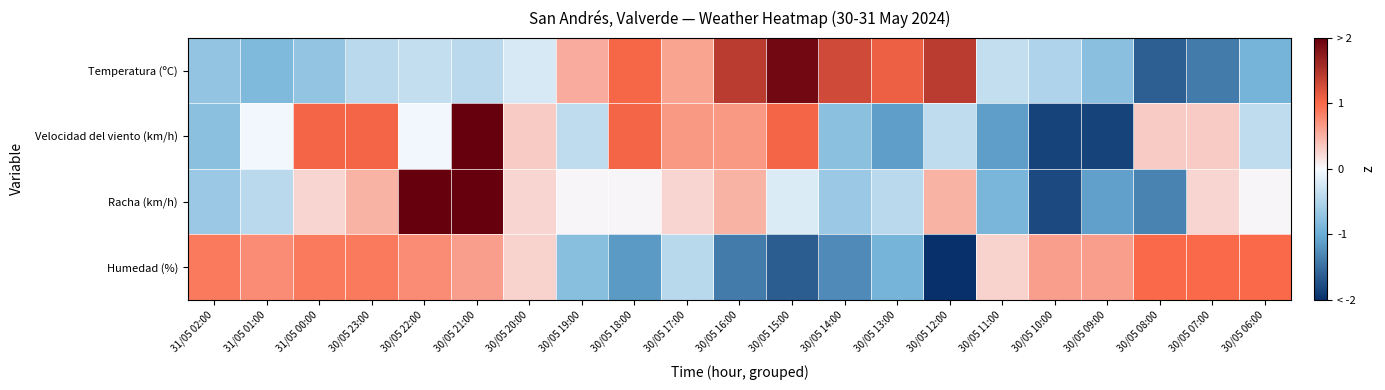

Which category has the lowest value across all series?

30/05 12:00